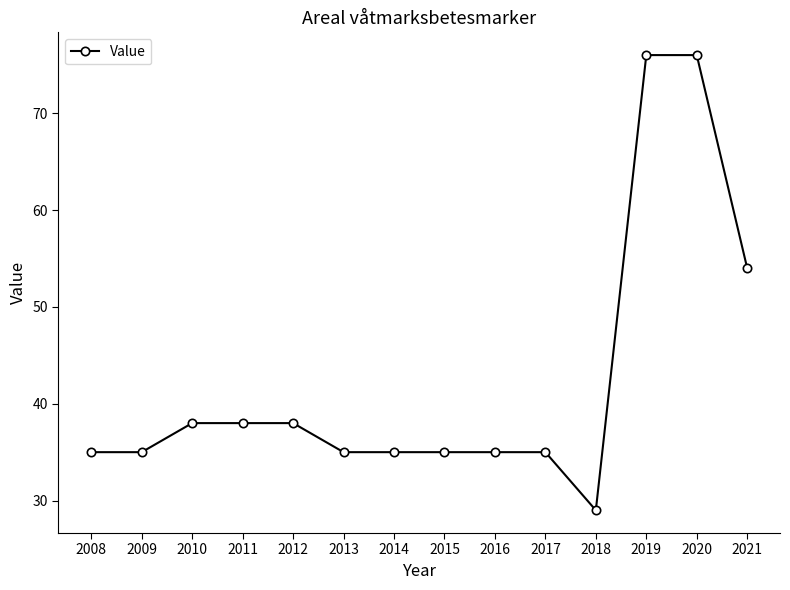

What is the maximum value shown in the chart?

76